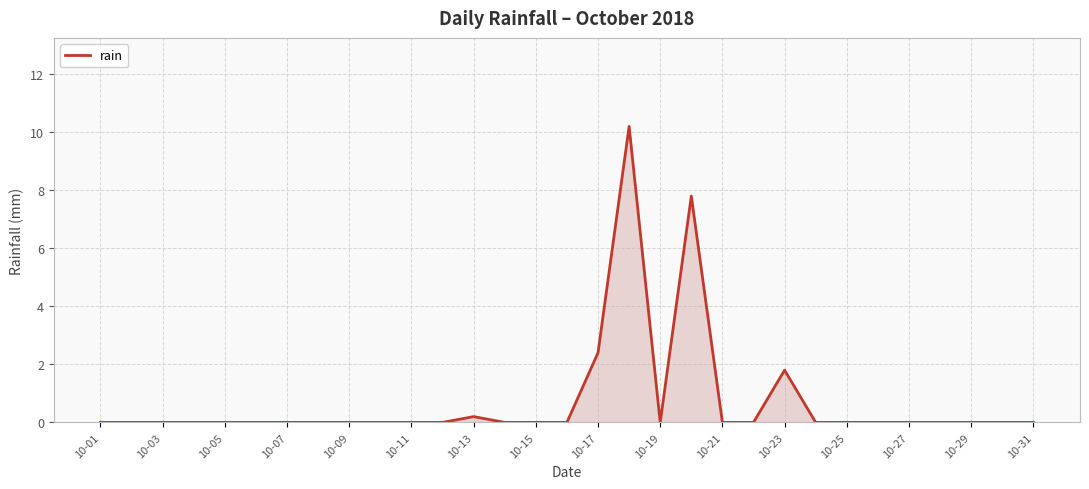

What is the maximum value shown in the chart?

10.2